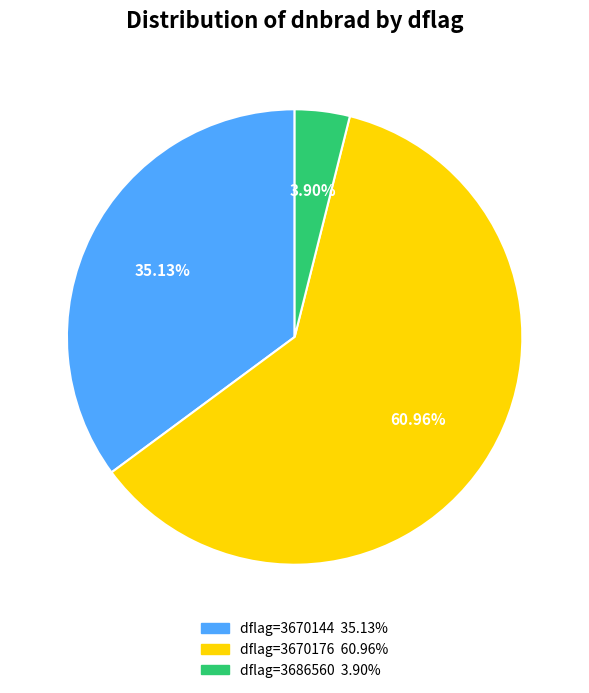

Does any single category account for the majority?

Yes